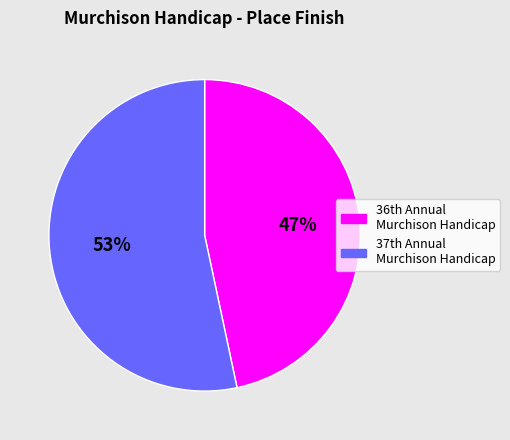

Count the number of slices in the pie.

2